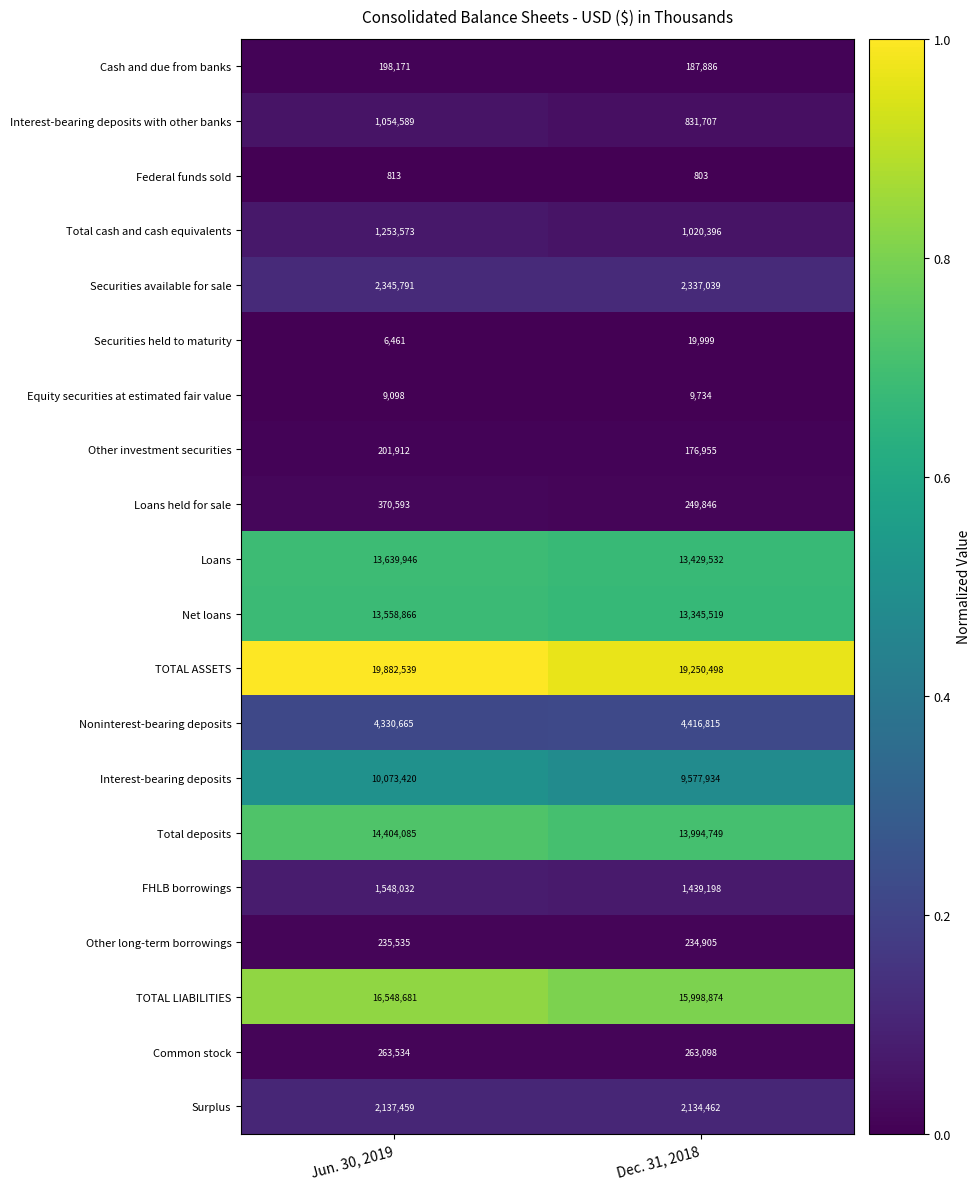

At which category is the sum across all series the highest?

Jun. 30, 2019